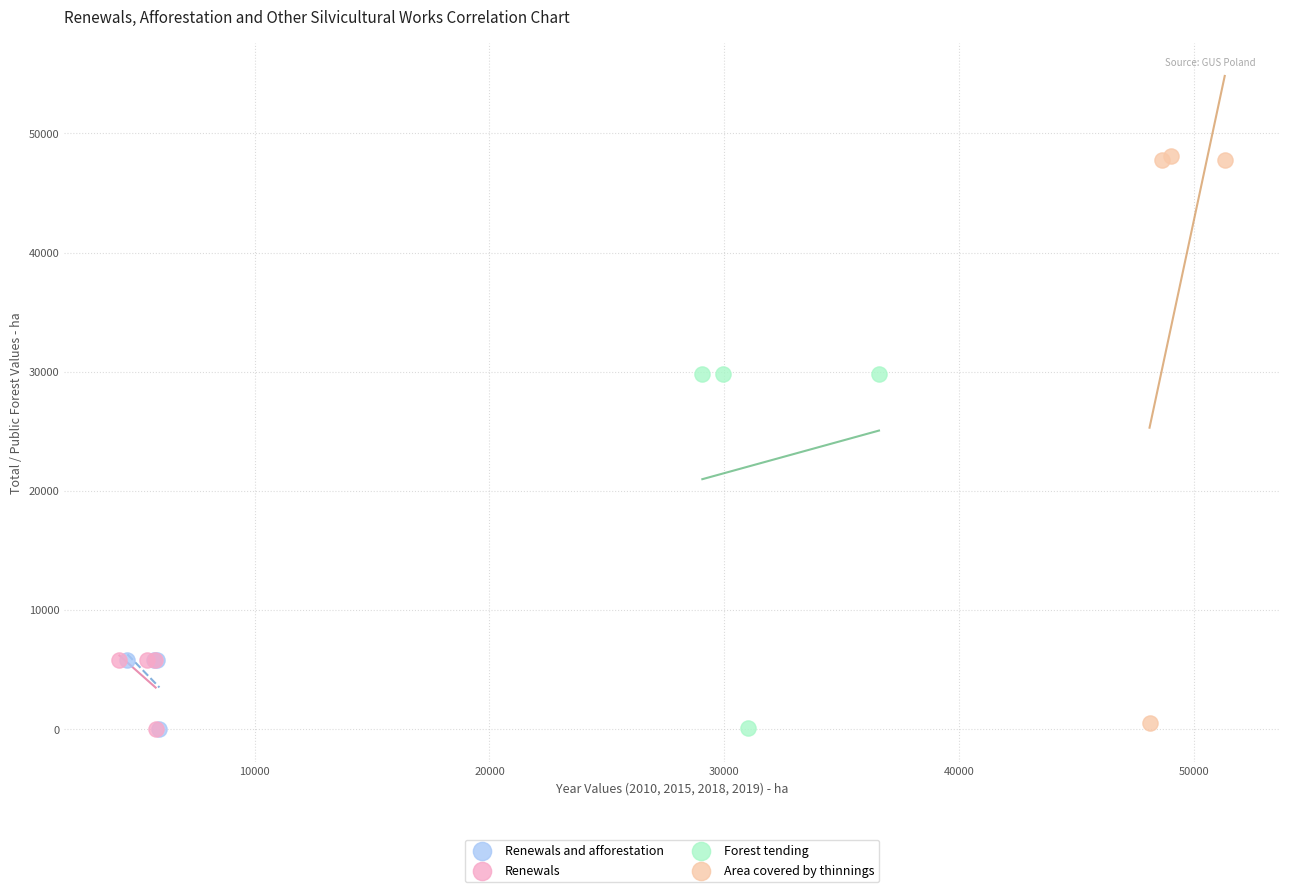

Which series has the widest spread of Y values?

Area covered by thinnings